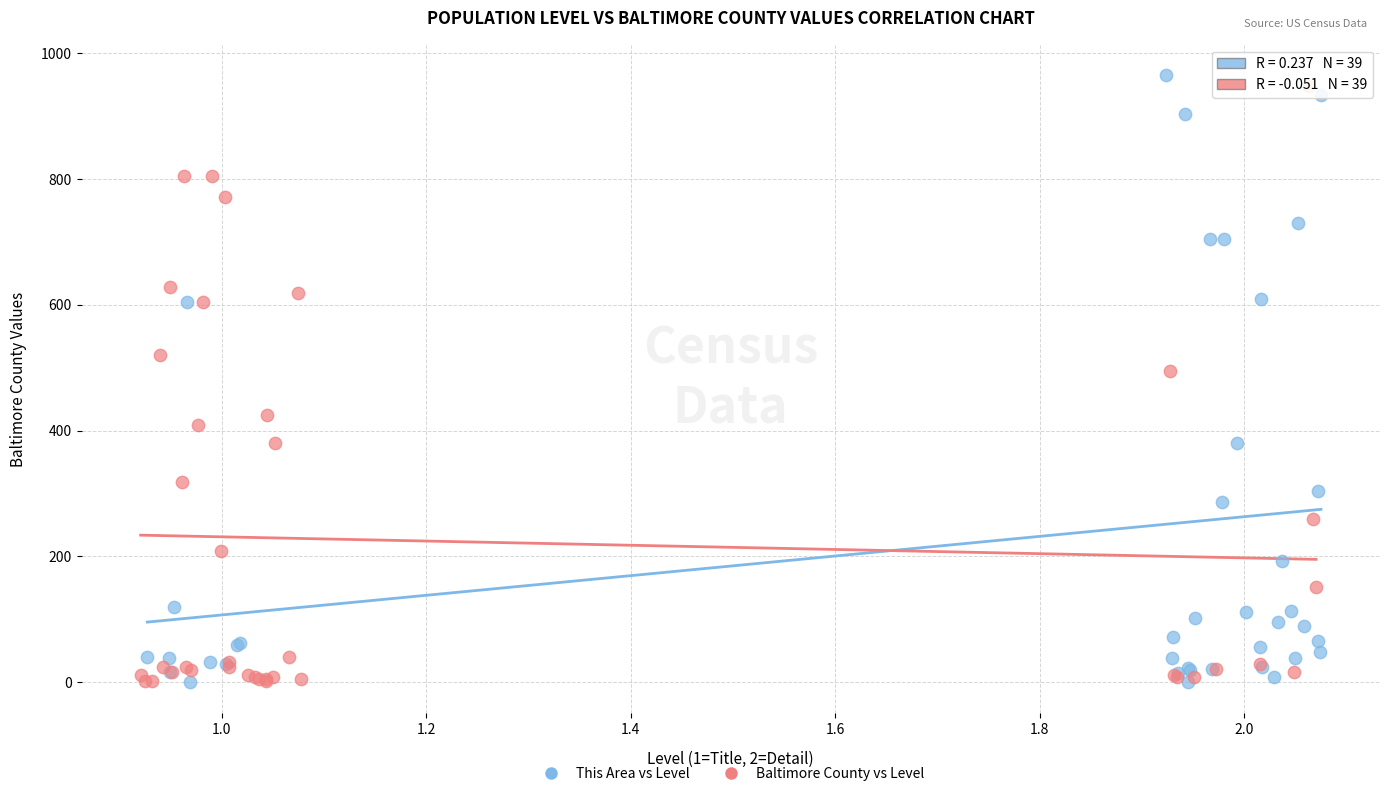

What are all the series names shown in the legend?

This Area vs Level, Baltimore County vs Level